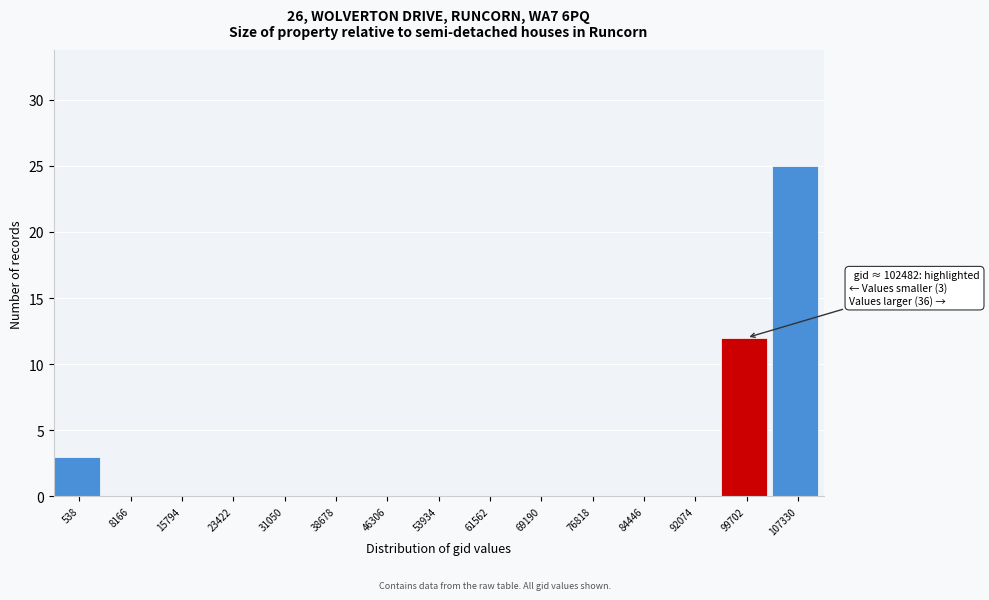

Reading left to right, list all the values displayed in this chart.

538=3	8166=0	15794=0	23422=0	31050=0	38678=0	46306=0	53934=0	61562=0	69190=0	76818=0	84446=0	92074=0	99702=12	107330=25